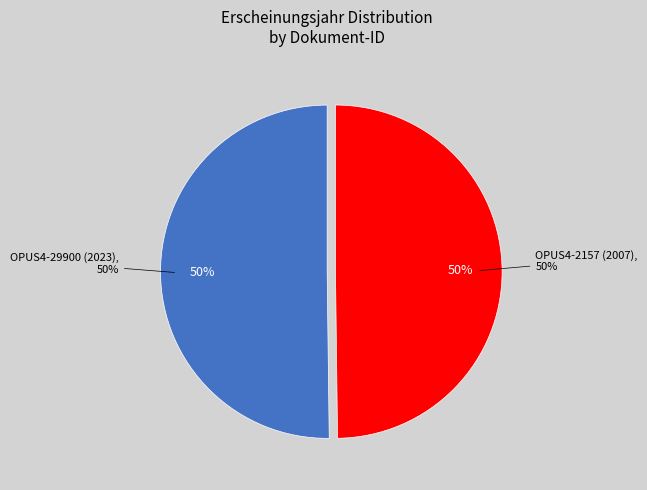

To the nearest percent, what portion does OPUS4-29900 (2023) represent?

50%